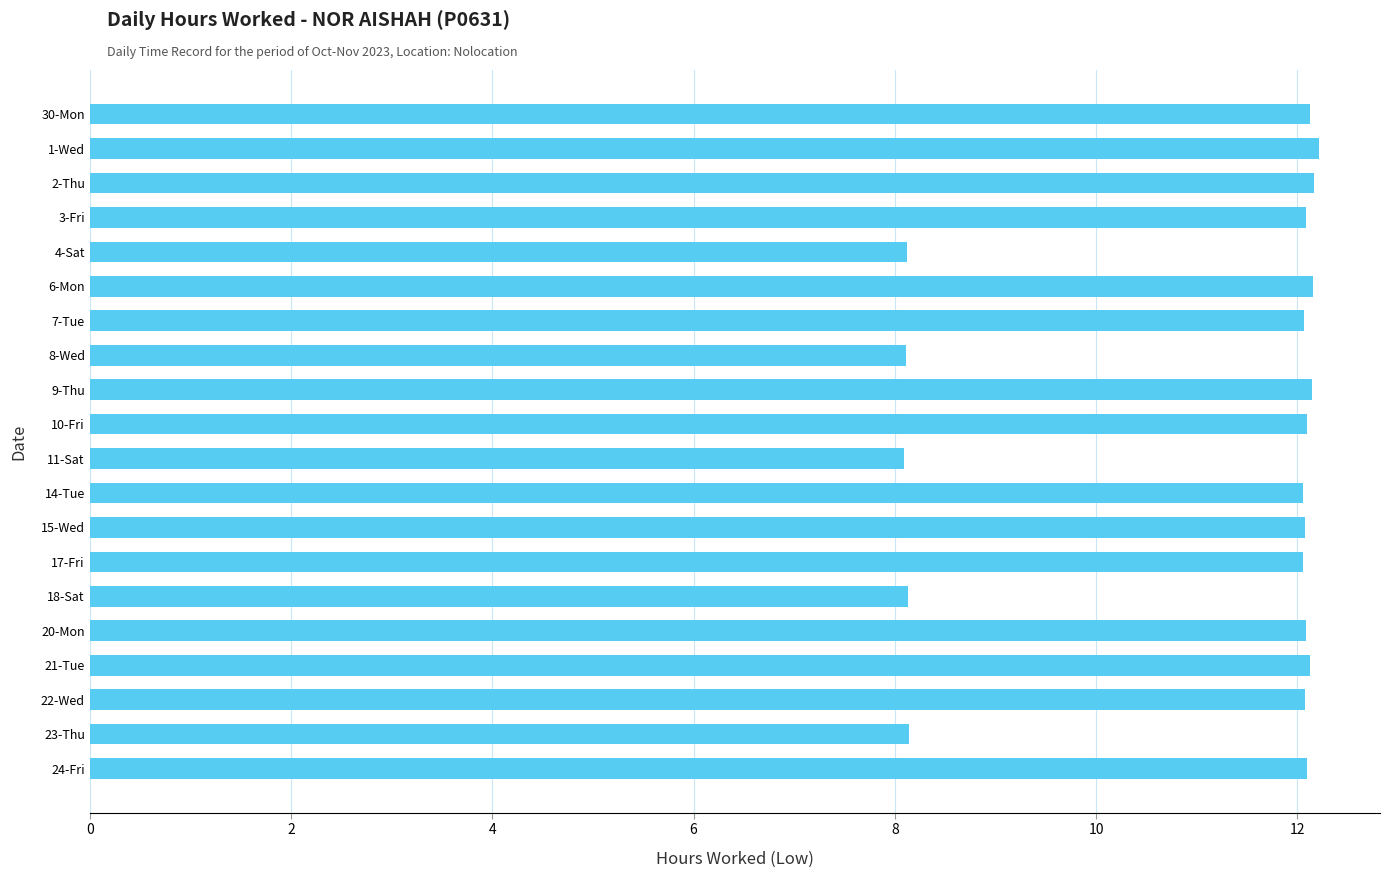

The chart shows a value of 2.2 at 18-Sat. True or false?

False